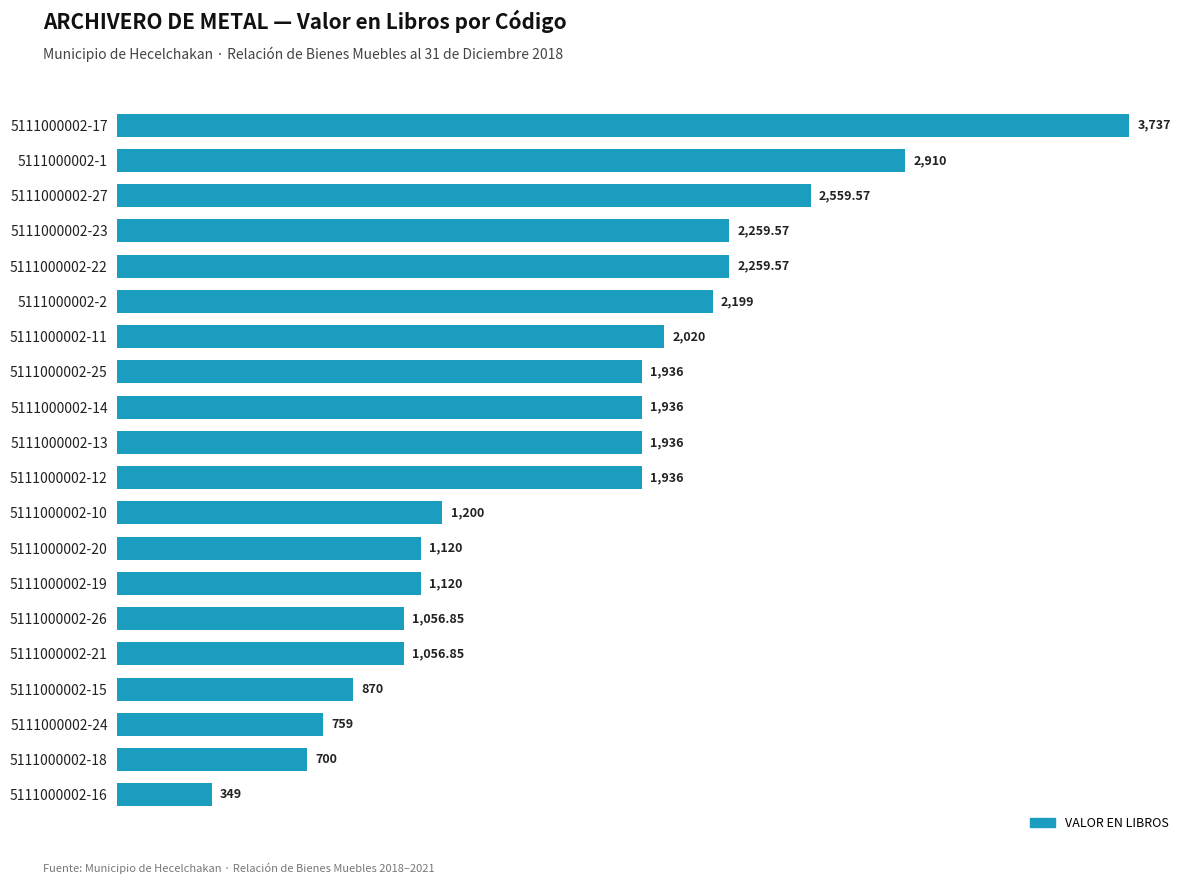

Between 5111000002-1 and 5111000002-11, which is larger?

5111000002-1